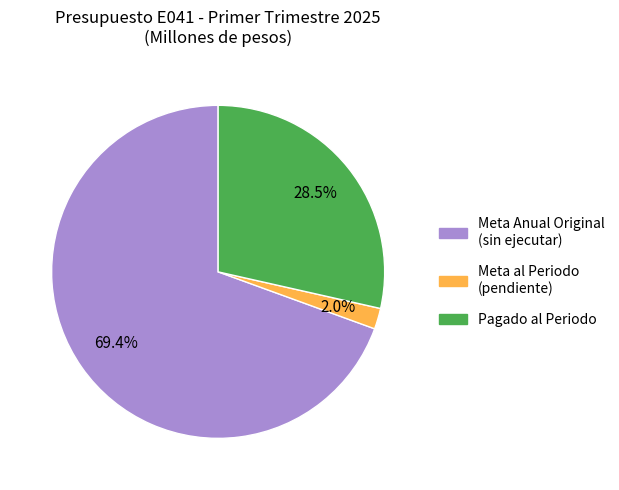

Does any single category account for the majority?

Yes